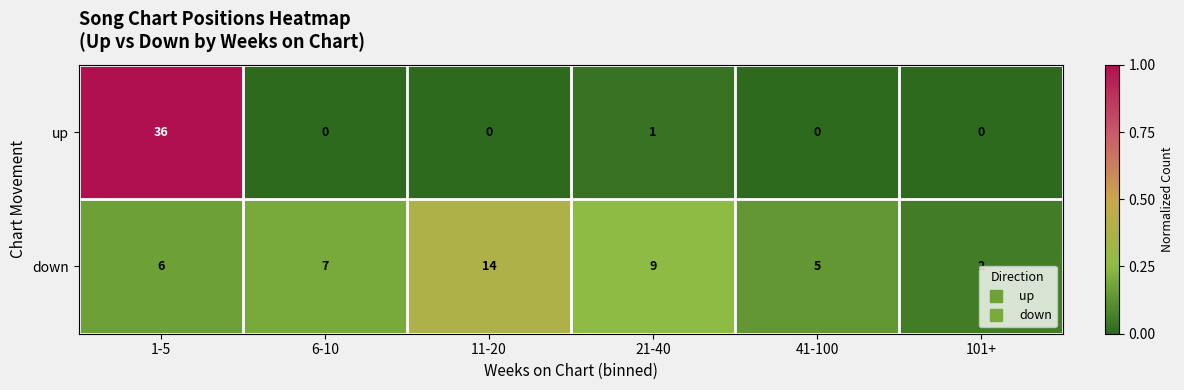

How many data points does each series have?

6